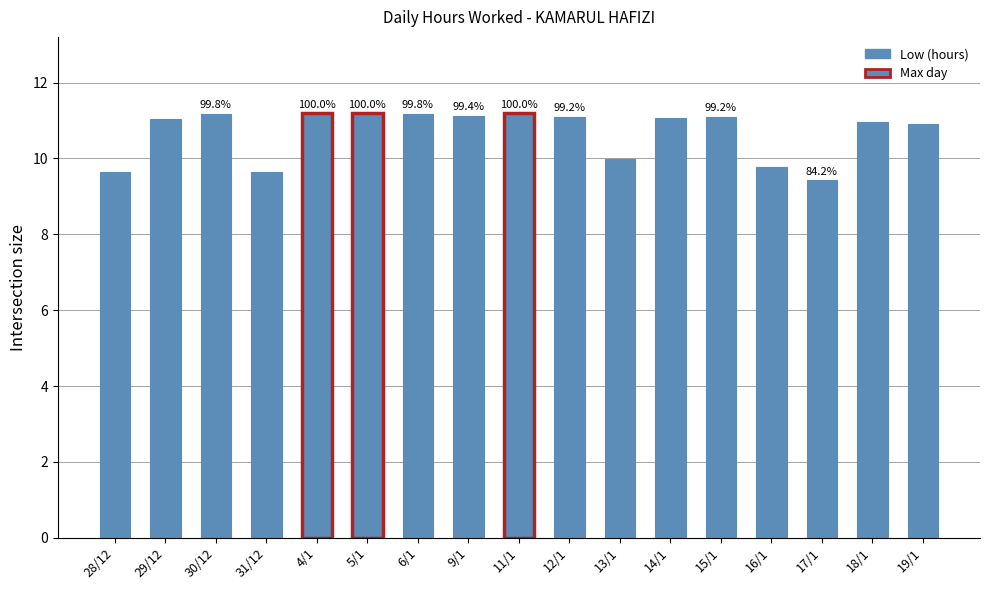

How many bars are there in total?

17